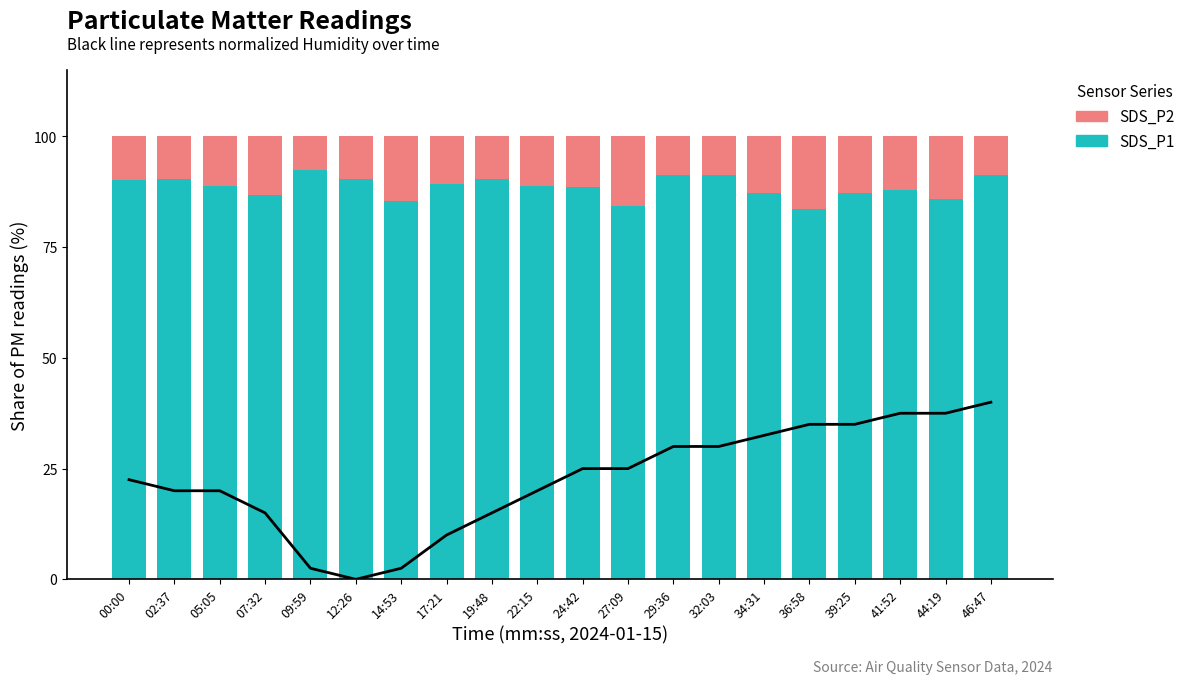

Count the number of data series in this chart.

2